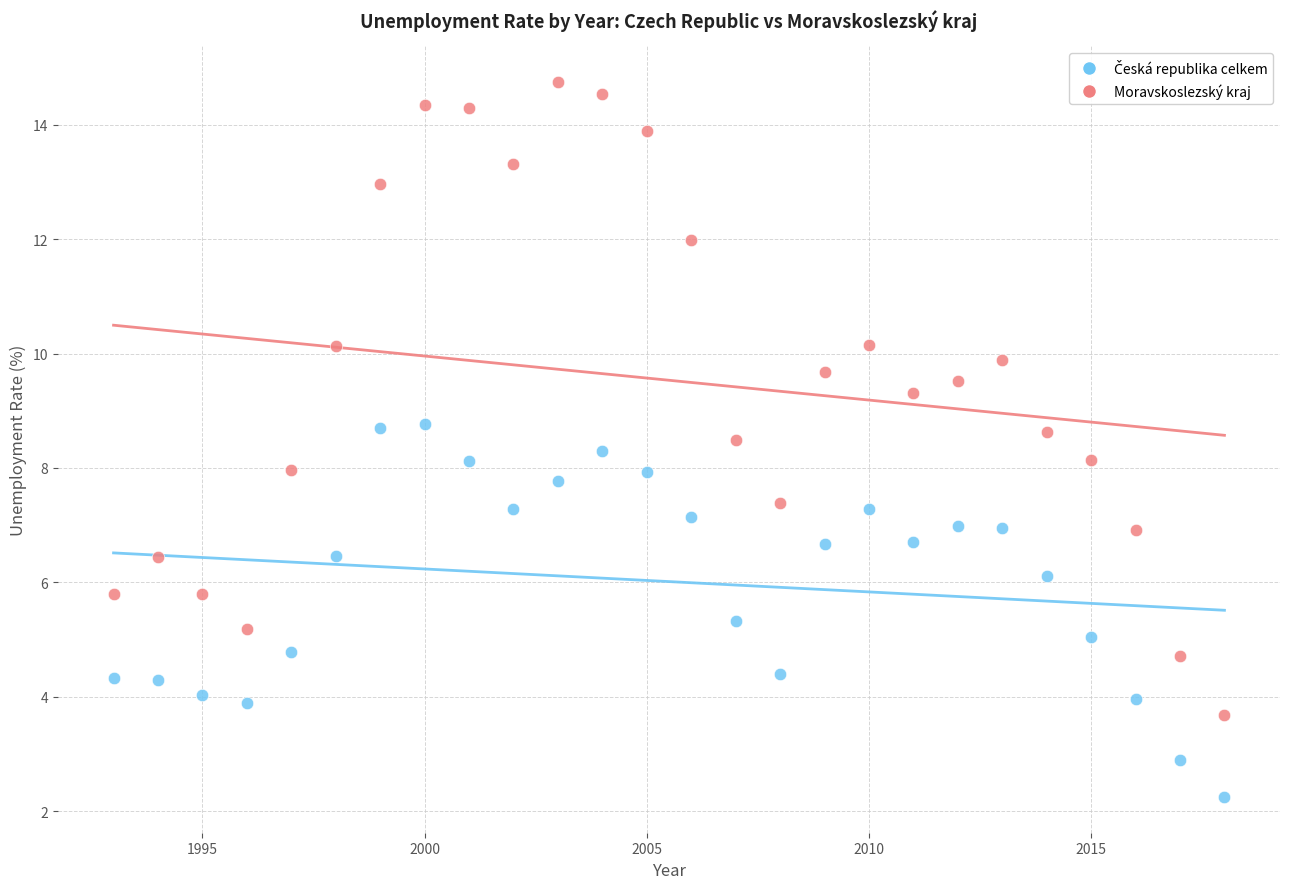

Across all data points, what is the range of X values (max minus min)?

25.0